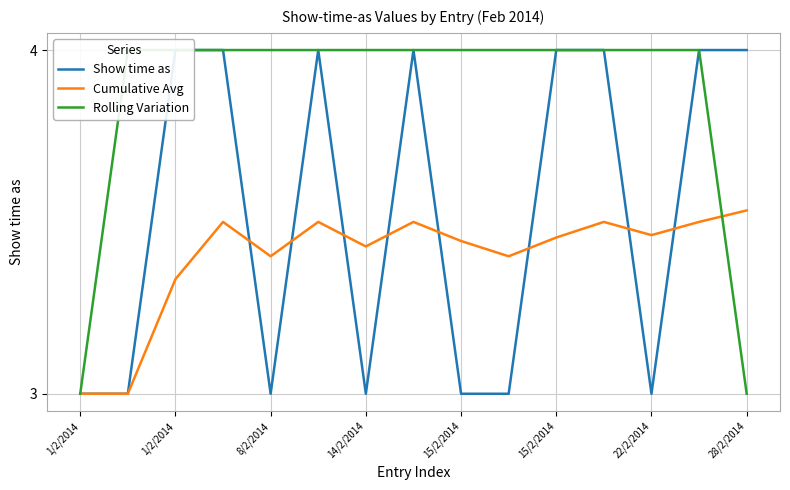

What is the minimum value shown in the chart?

3.0